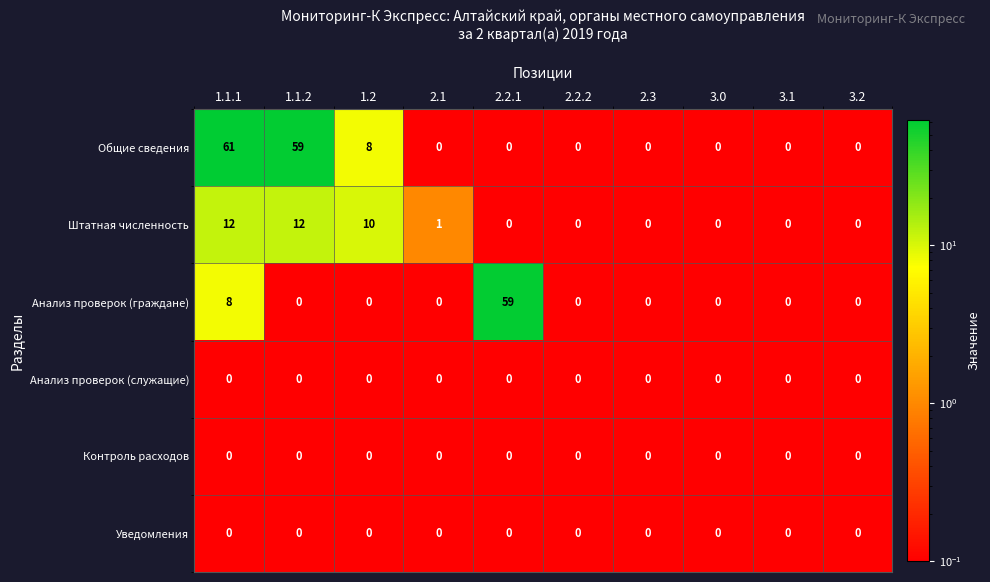

True or false: Общие сведения has a value of 0 at 3.1.

True